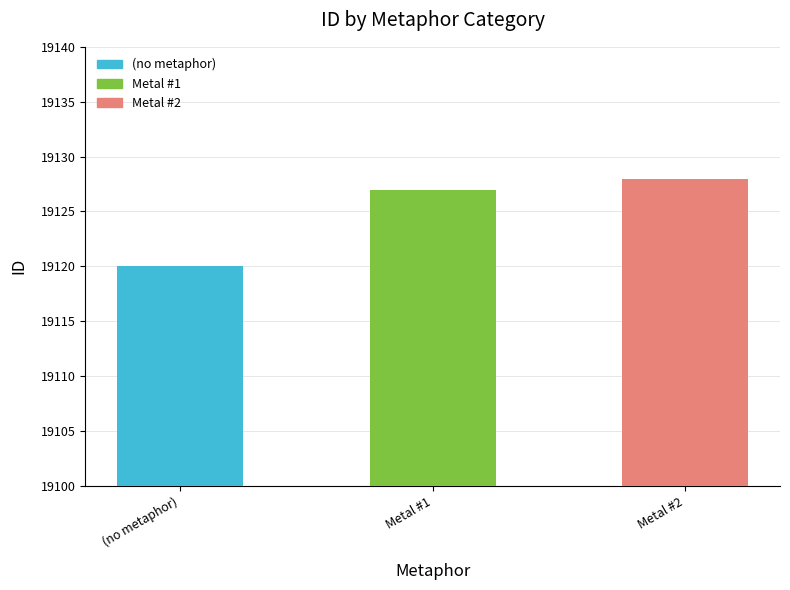

How many bars are there in total?

3